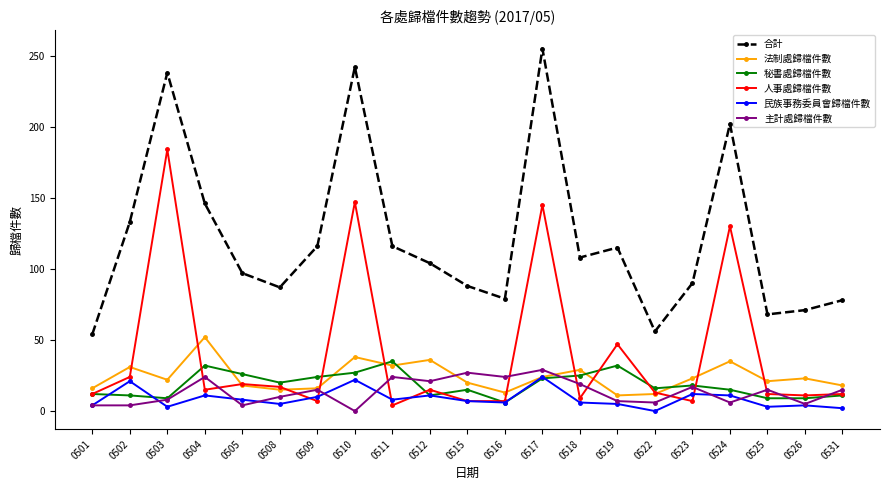

What is the maximum value shown in the chart?

255